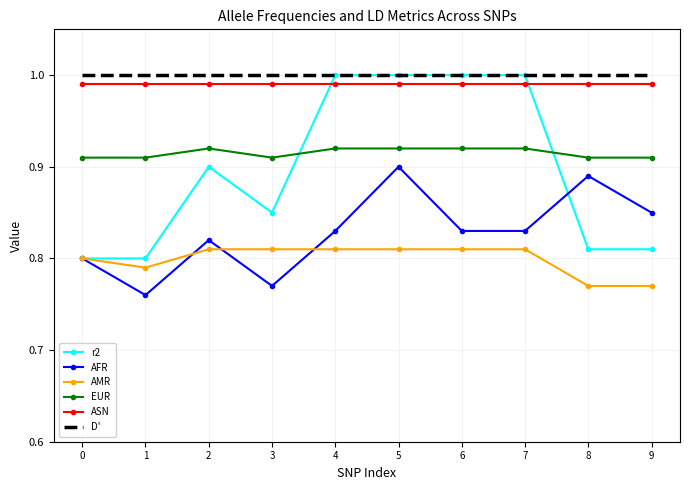

At which category is the sum across all series the highest?

5